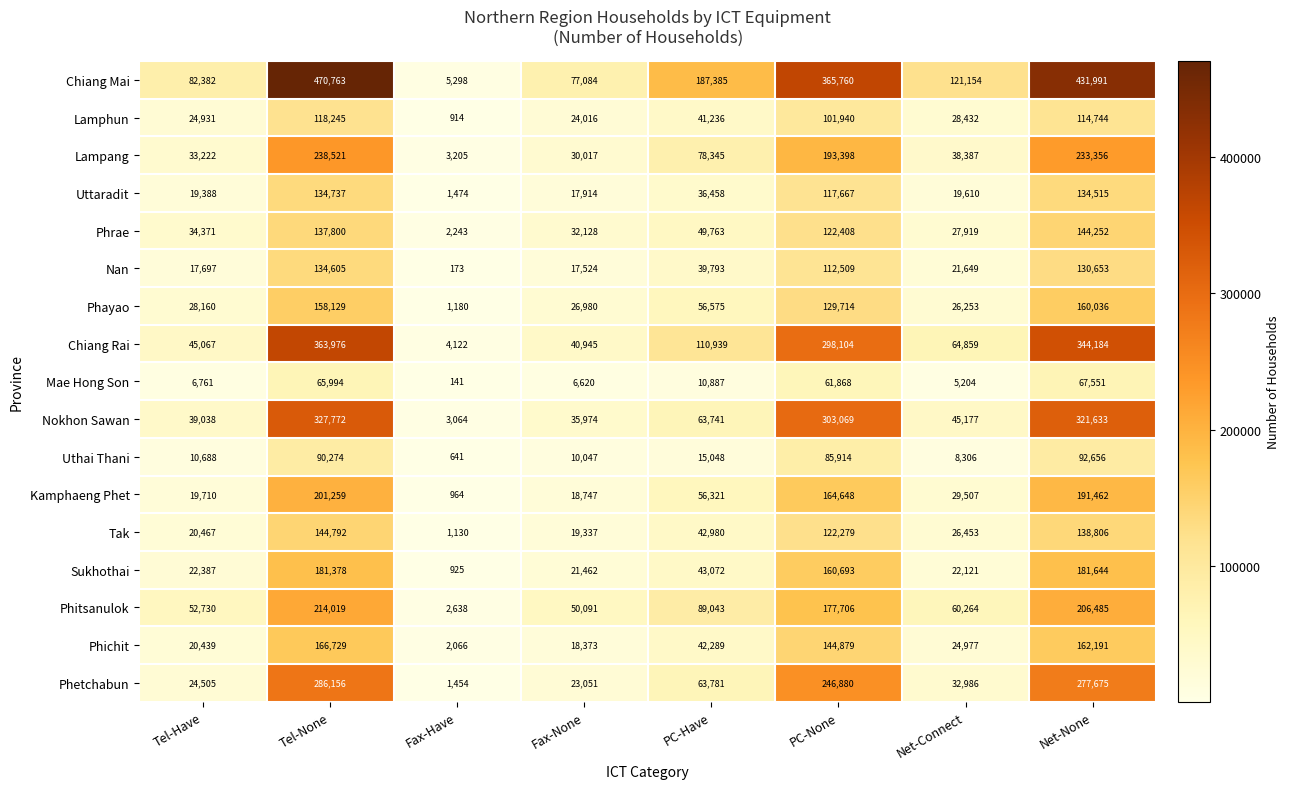

What is the sum of all Chiang Mai values?

1741817